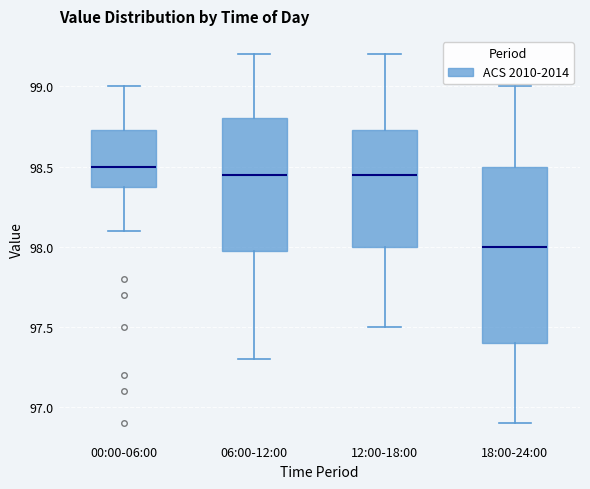

Reading left to right, read every box against the y-axis: the position of its median line, the range the box covers, and the ends of its whiskers. The values are not printed on the chart, so give them approximately, as read against the axis.

00:00-06:00: median 98.50, box 98.40 to 98.75, whiskers 98.10 to 99.00
06:00-12:00: median 98.45, box 98.00 to 98.80, whiskers 97.30 to 99.20
12:00-18:00: median 98.45, box 98.00 to 98.75, whiskers 97.50 to 99.20
18:00-24:00: median 98.00, box 97.40 to 98.50, whiskers 96.90 to 99.00